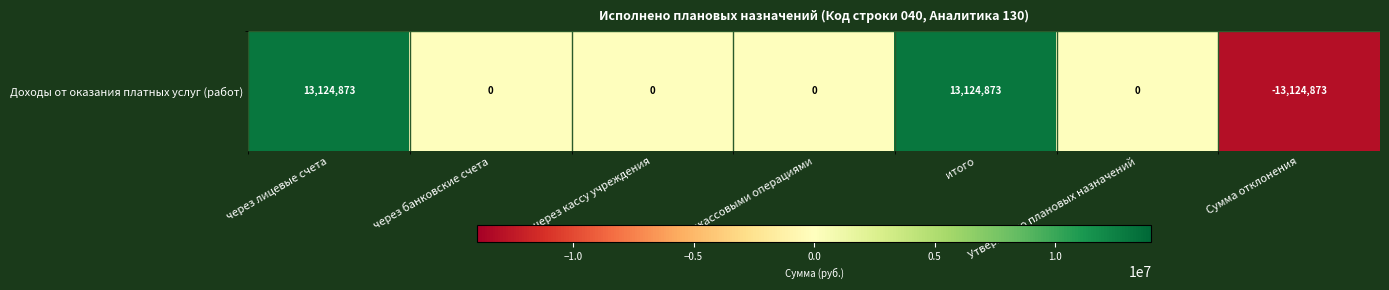

Where is the data nearest to the value 0?

через банковские счета